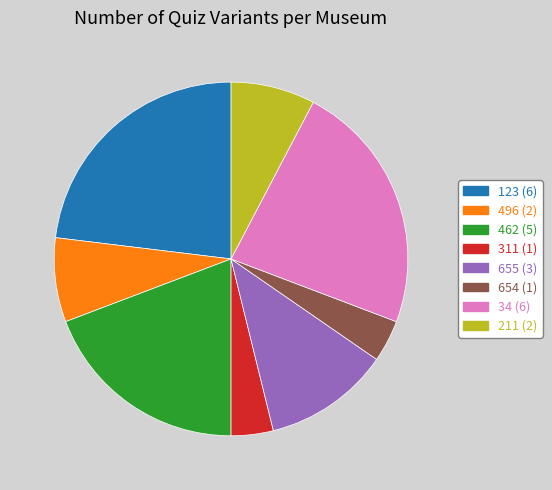

True or false: 654 accounts for 4% of the total.

True